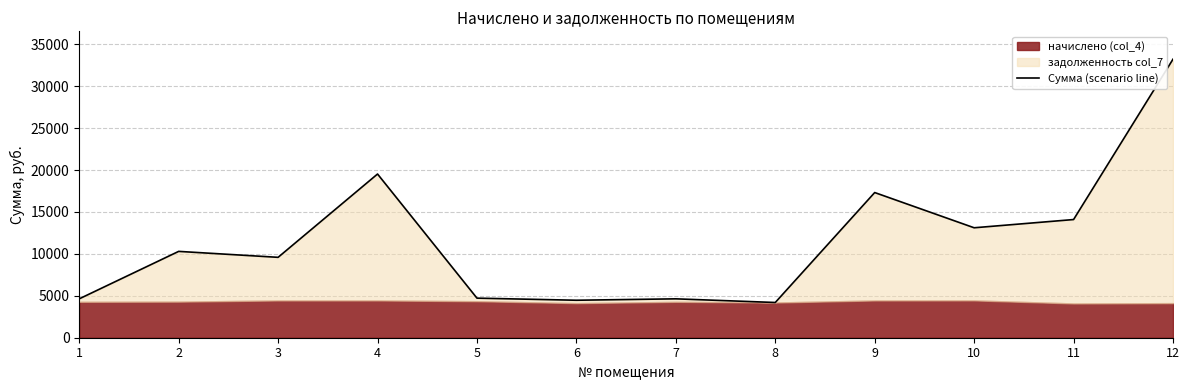

Where is the data nearest to the value 18713?

4